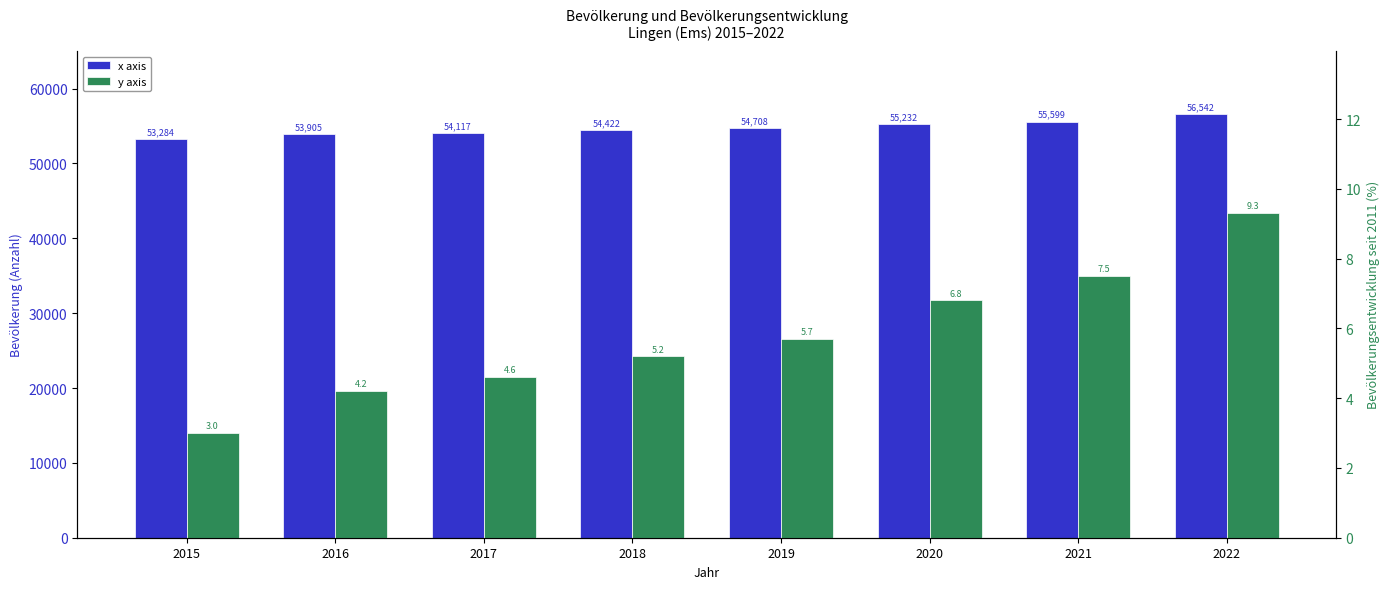

The value of x axis at 2022 is 56542.0. True or false?

True